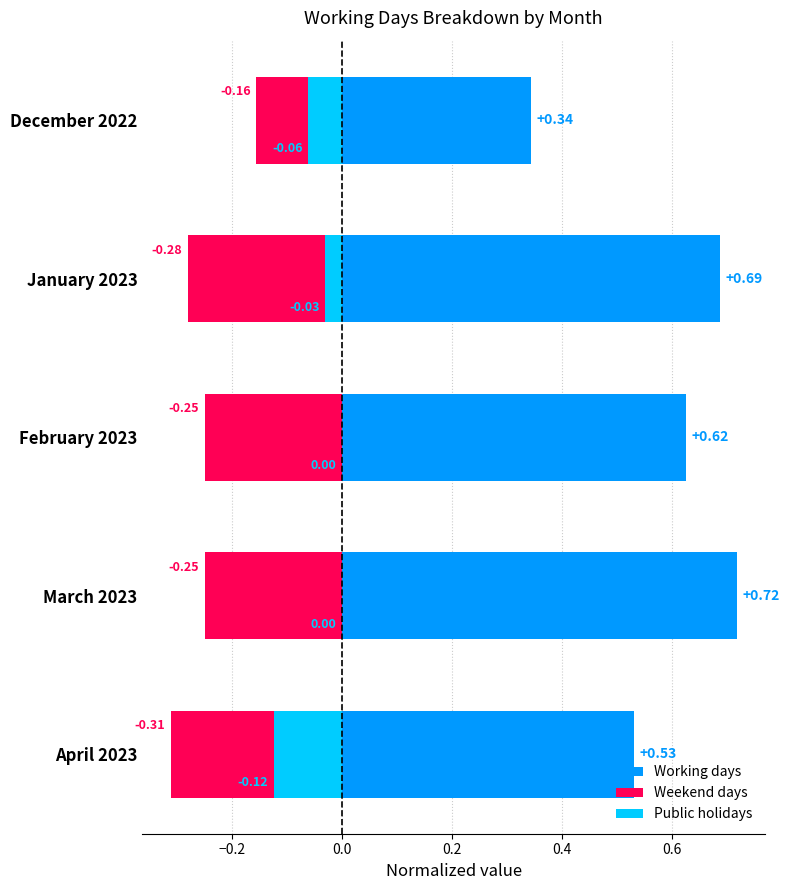

Which series has the largest range (max minus min)?

Working days